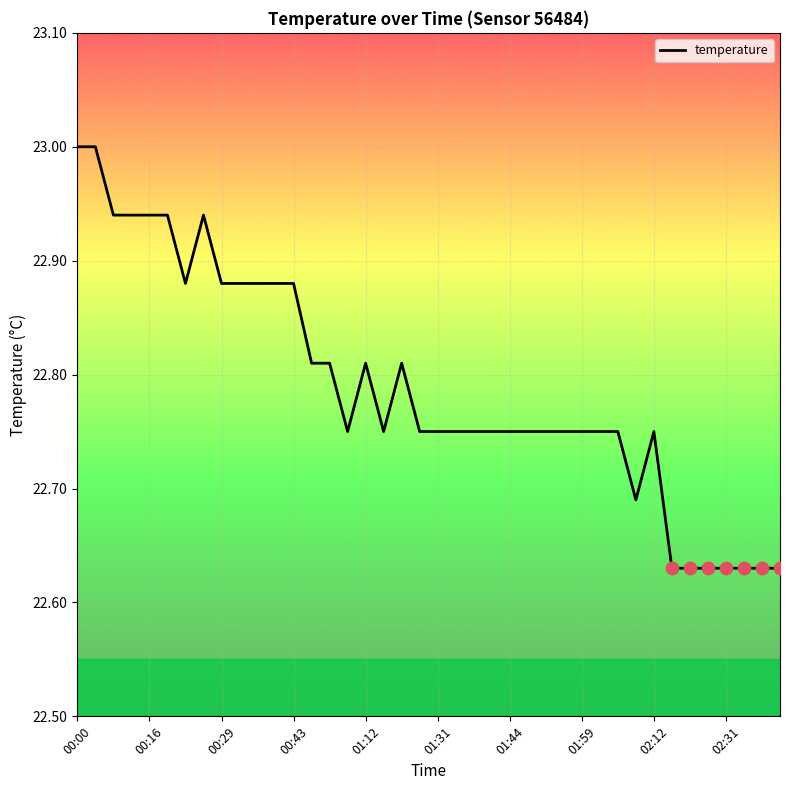

What is the difference between the maximum and minimum values?

0.4